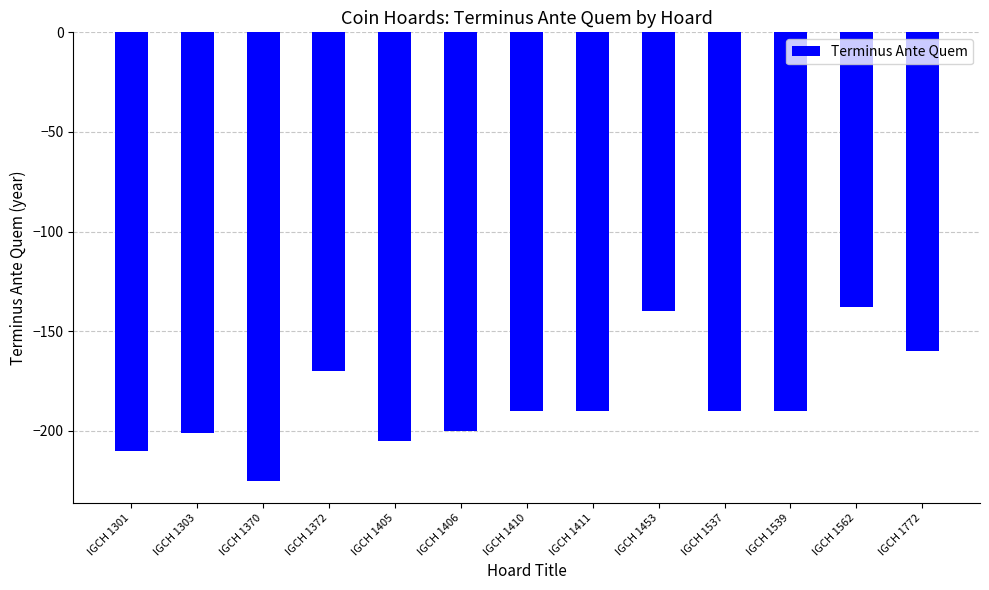

What is the difference between the maximum and minimum values?

87